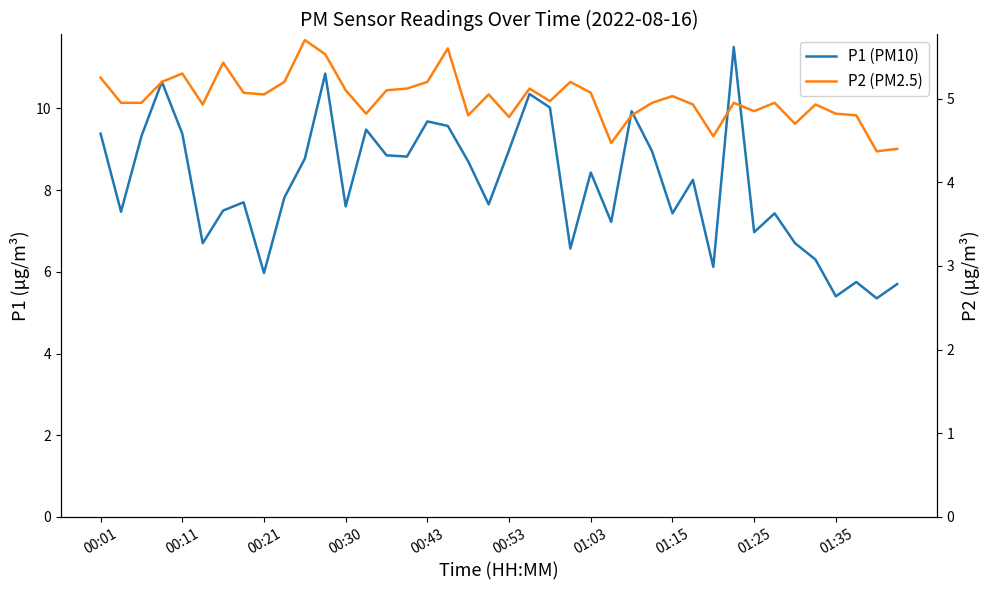

True or false: P2 (PM2.5) and P1 (PM10) intersect in this chart.

False